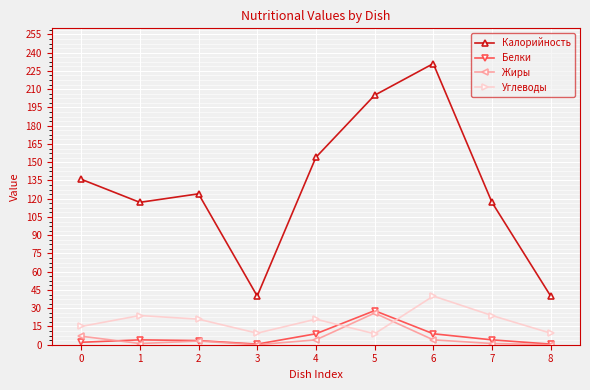

How many lines are shown in the chart?

4